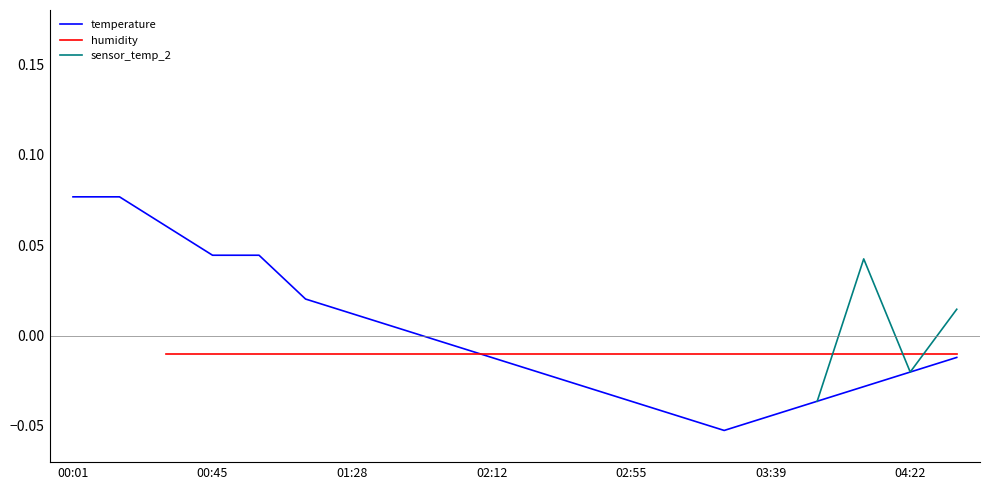

What position from the left is 00:30?

3